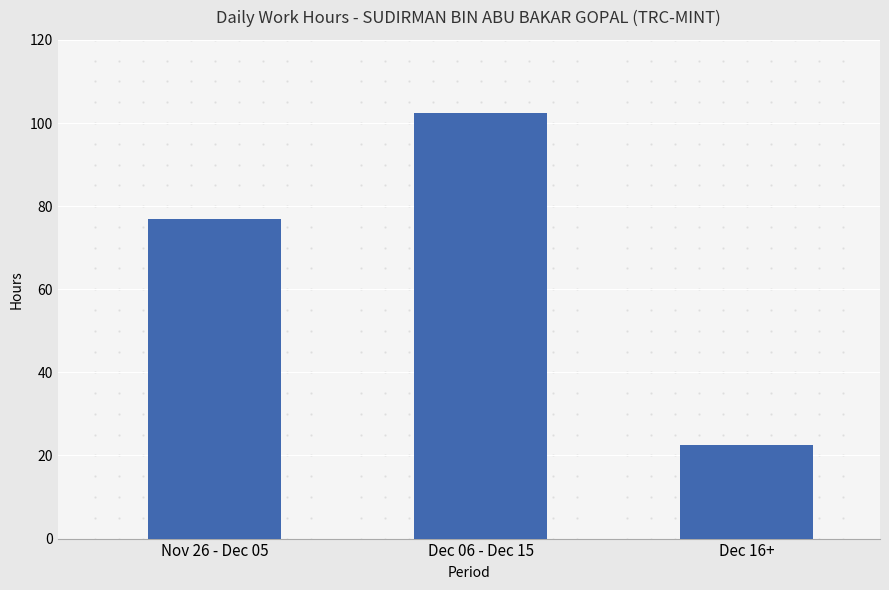

How many categories are shown in the chart?

3